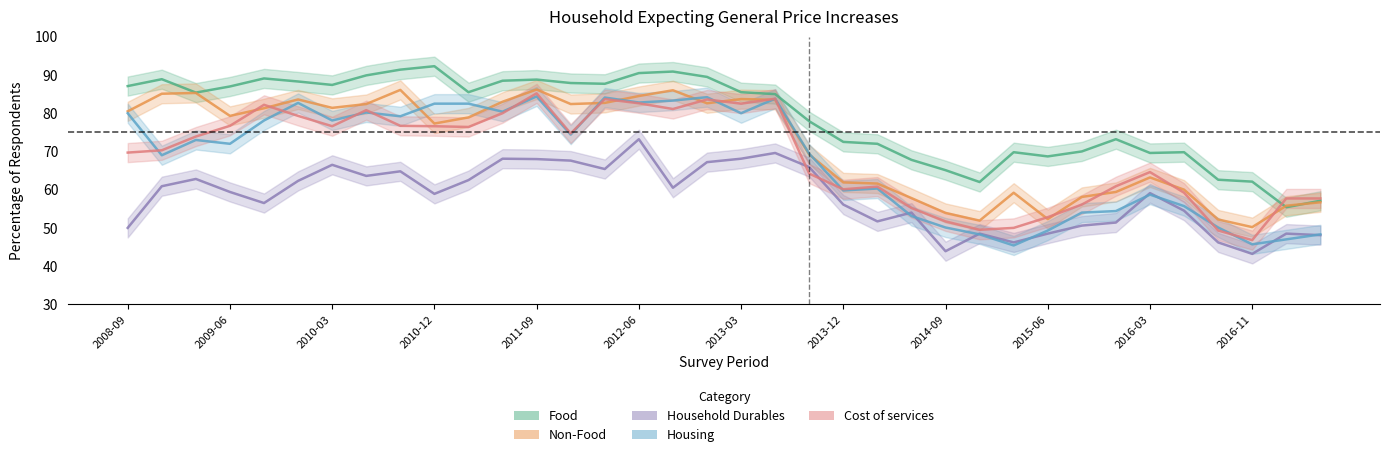

The value of Housing at 2015-12 is 82.5. True or false?

False